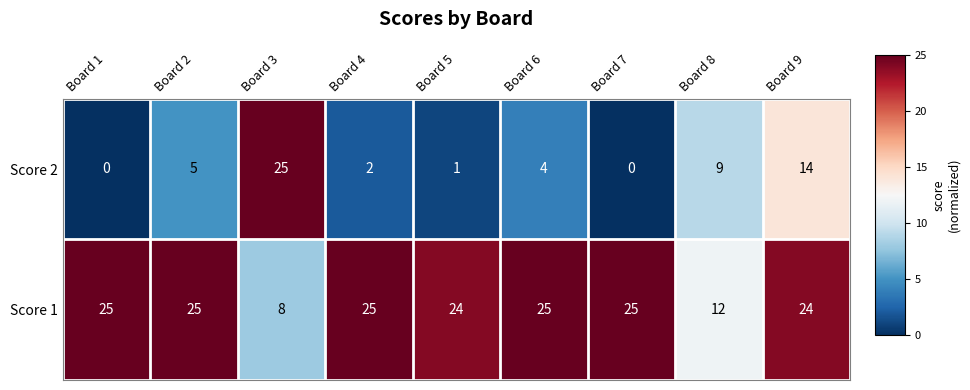

What is the sum of all Score 2 values?

60